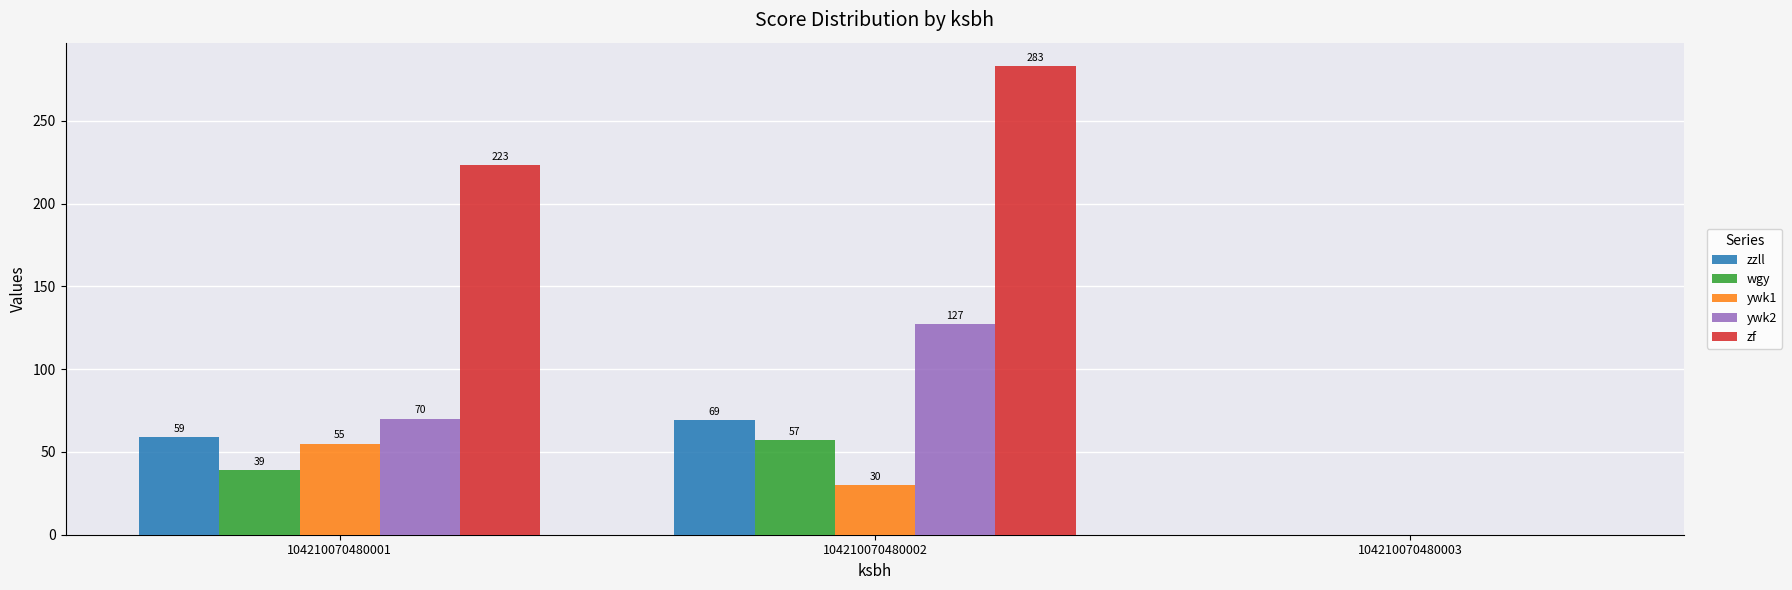

The value of zzll at 104210070480001 is 59. True or false?

True